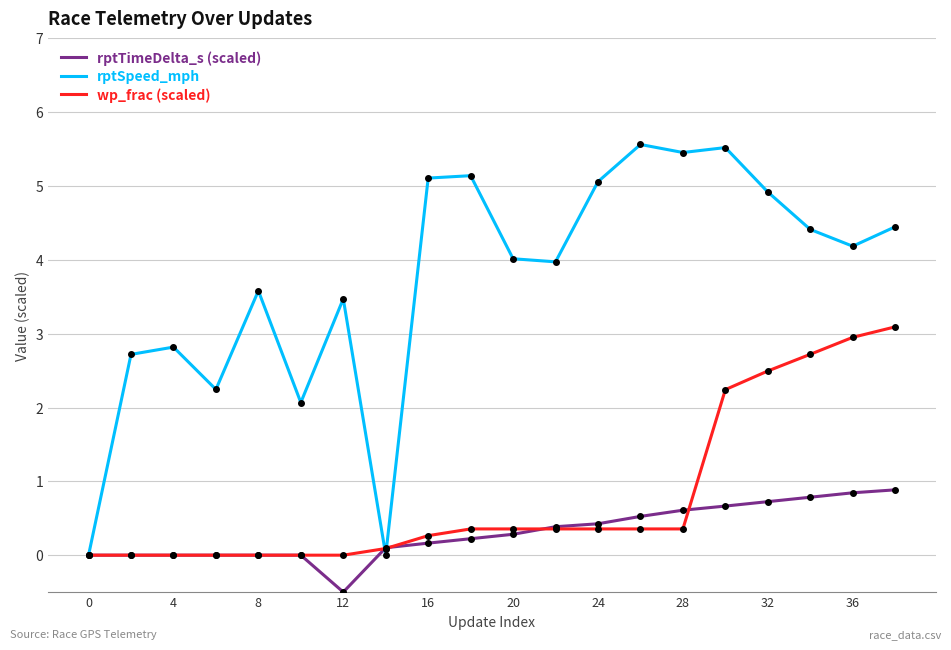

Which series has the largest range (max minus min)?

rptSpeed_mph